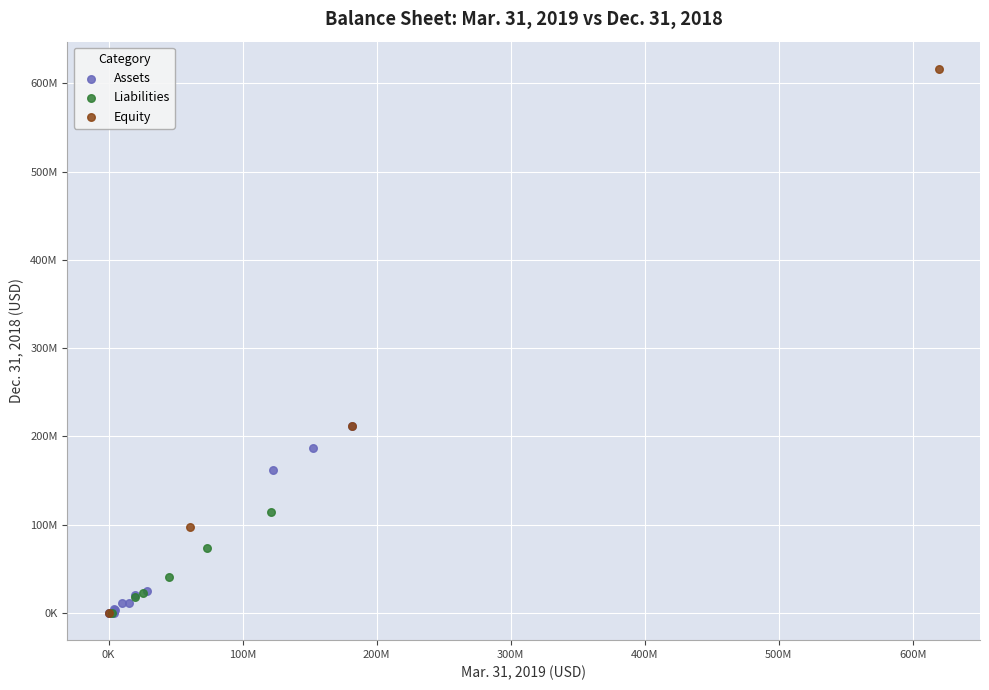

Which series contains the highest Y value?

Equity